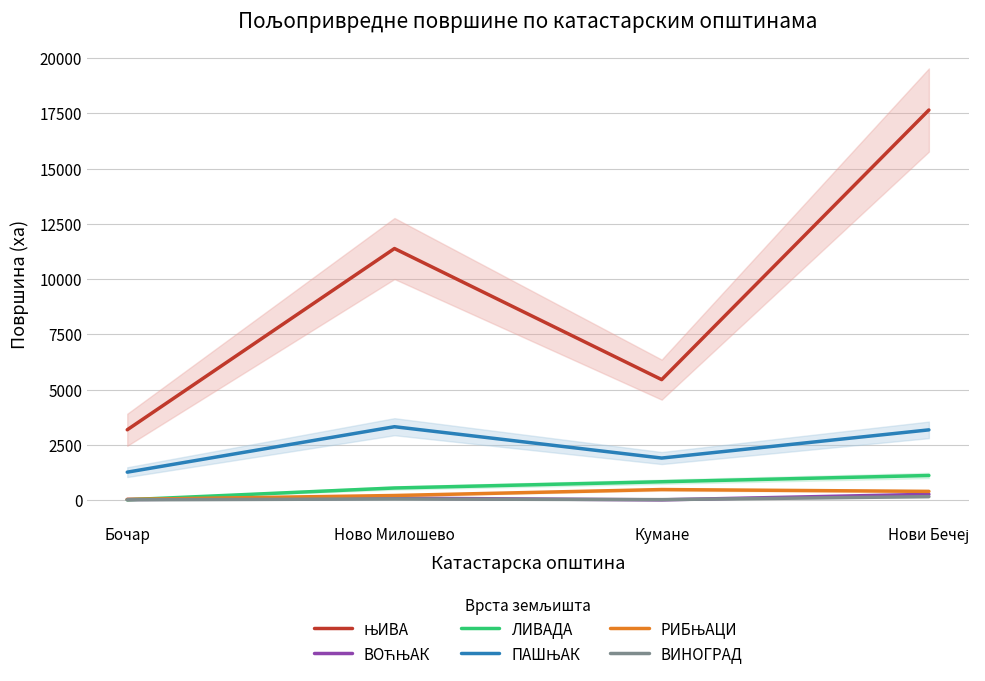

Which category has the lowest value across all series?

Кумане